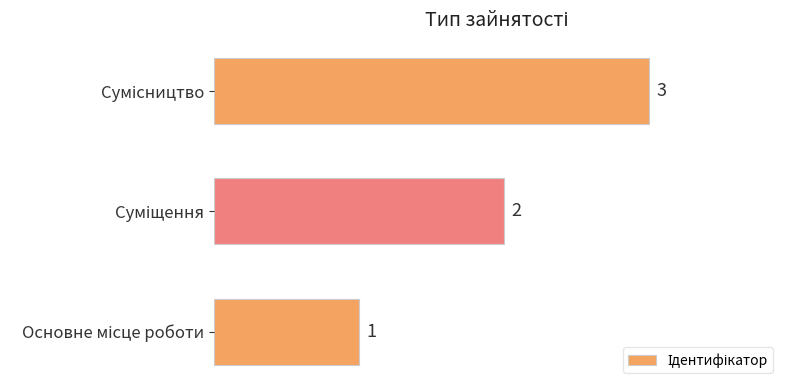

What is the sum of all values?

6